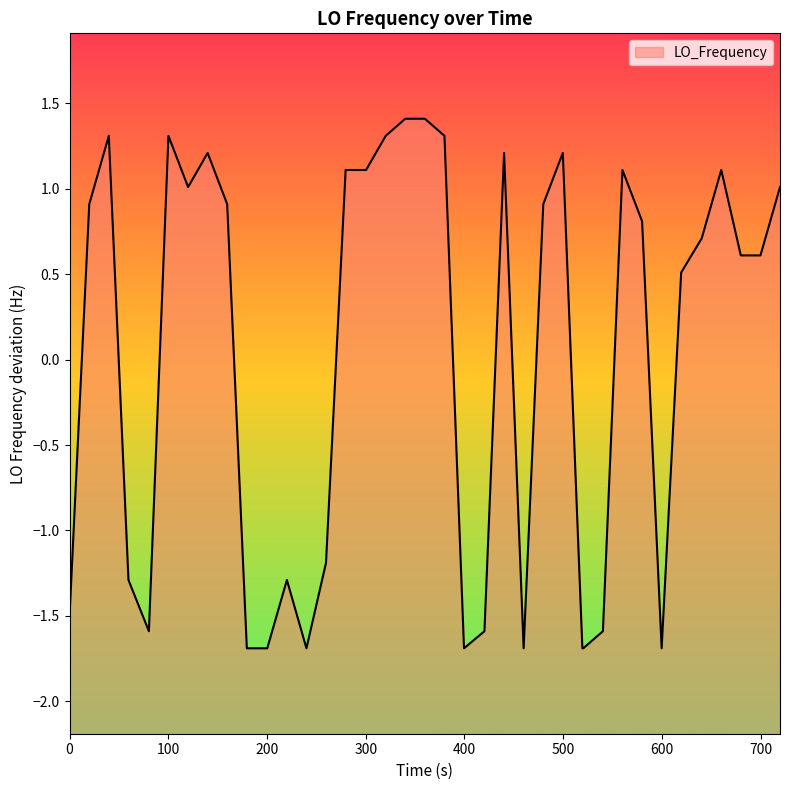

What is the greatest value displayed?

1.4